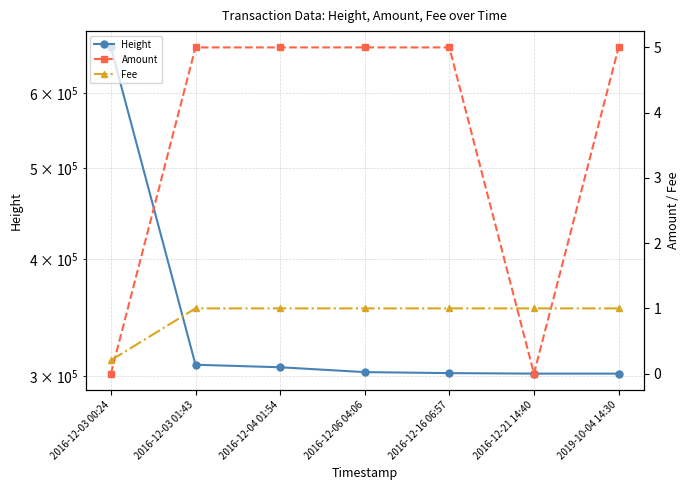

What is the sum of all Height values?

2495311.0